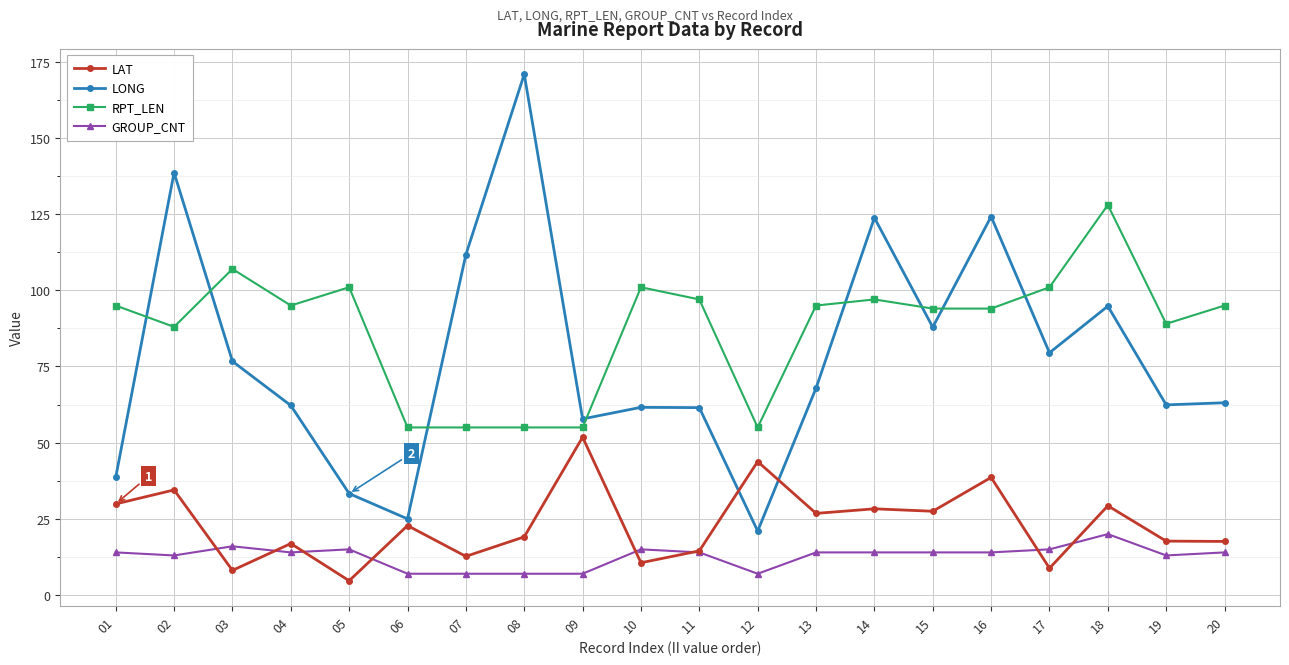

Is this an area chart (filled region under the line)?

No